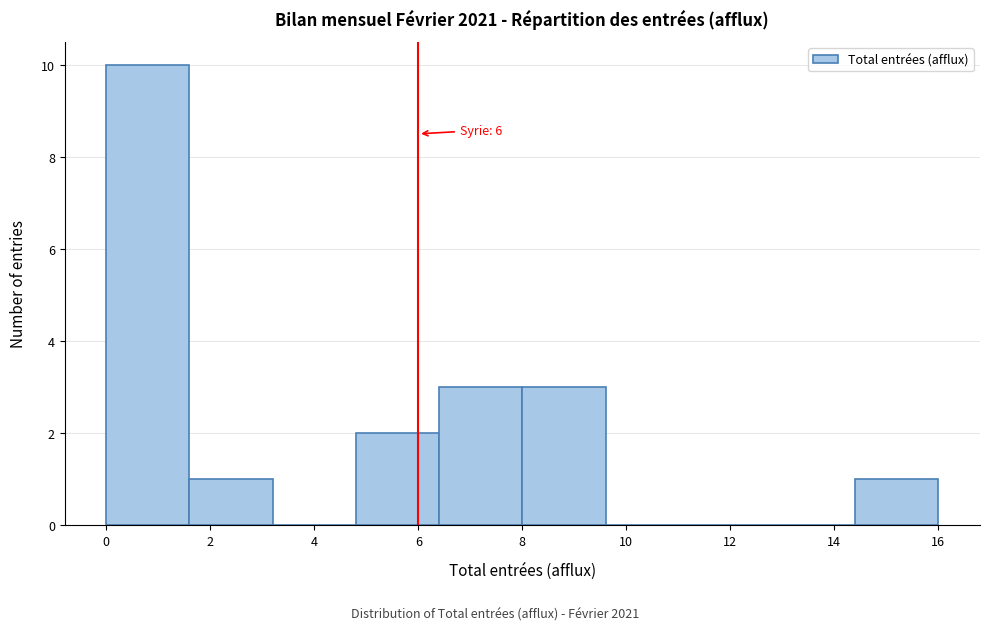

Which range on the x-axis has the tallest bar?

0.0 to 1.6